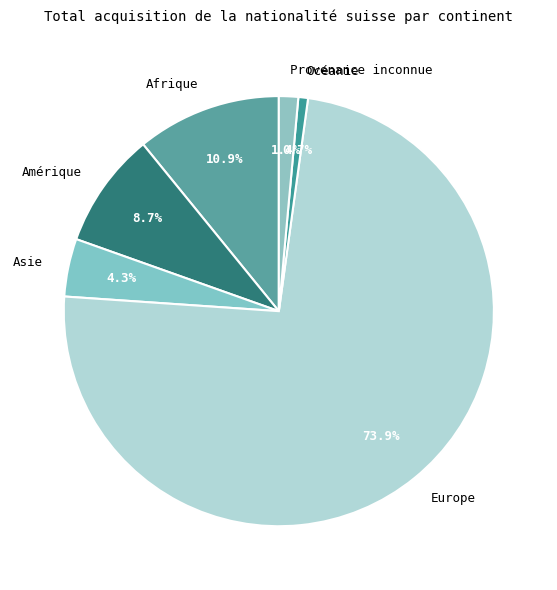

The Europe slice represents 87% of the pie. True or false?

False